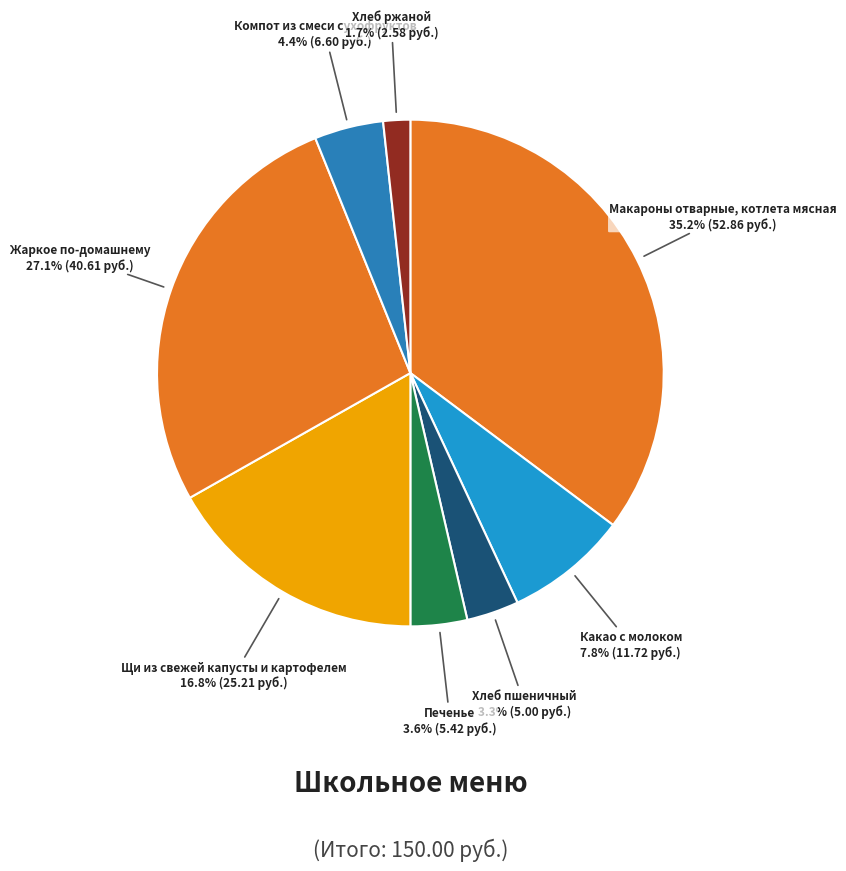

Which has a higher value, Жаркое по-домашнему or Печенье?

Жаркое по-домашнему